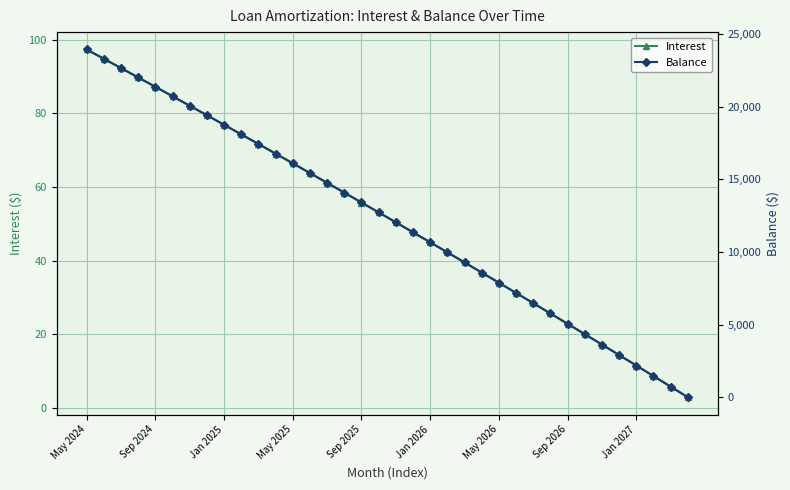

What are all the series names shown in the legend?

Interest, Balance